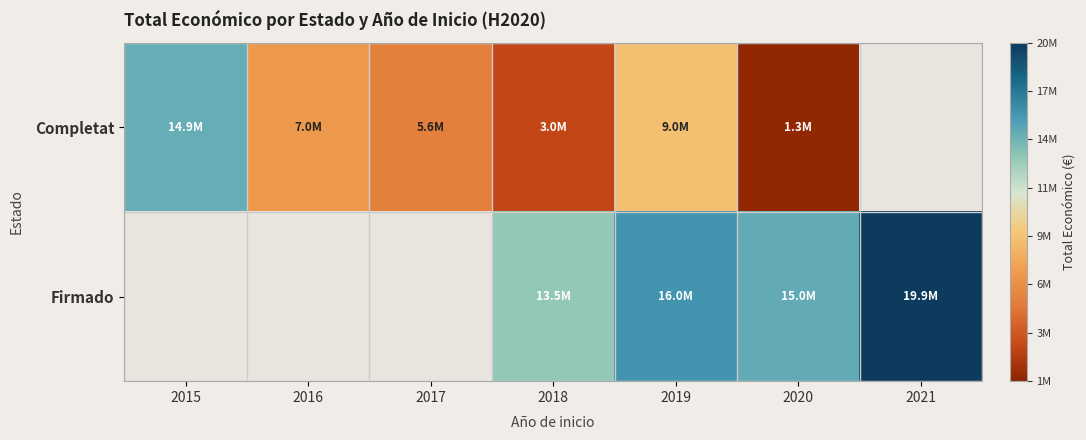

Between 2015 and 2018, which series saw the biggest shift?

Completat